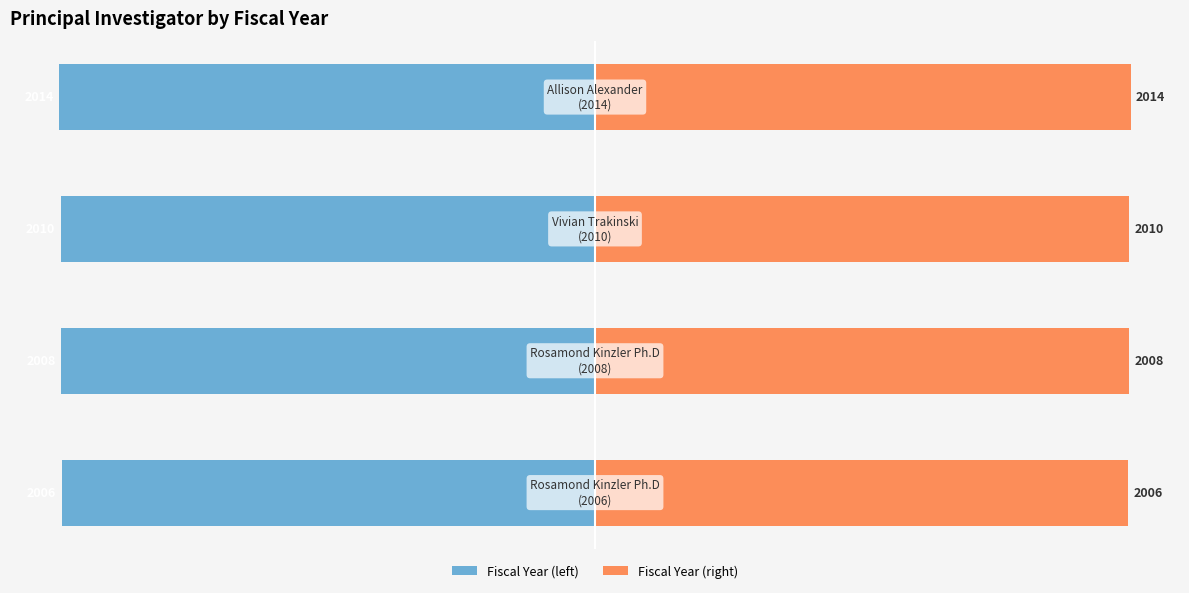

Which series has the largest total across all categories?

Fiscal Year (right)